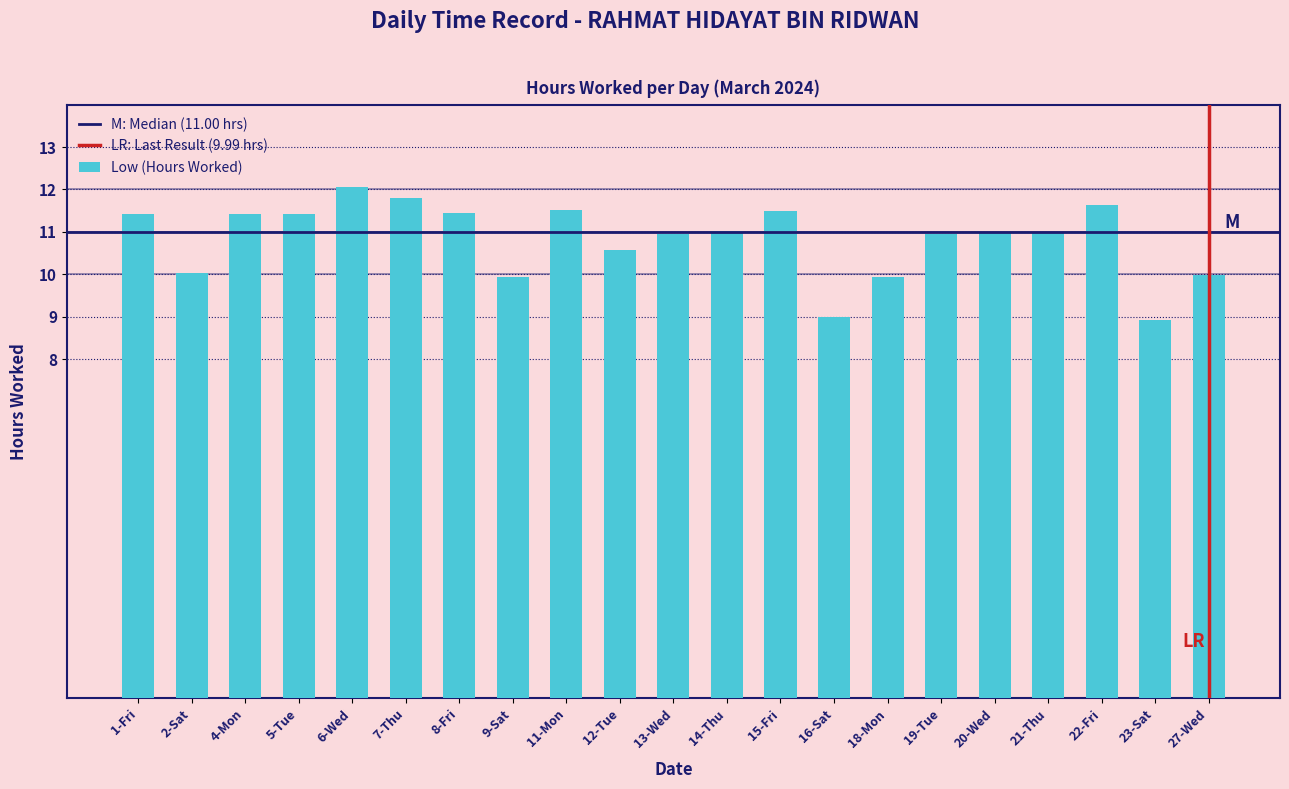

Between 18-Mon and 23-Sat, which is larger?

18-Mon